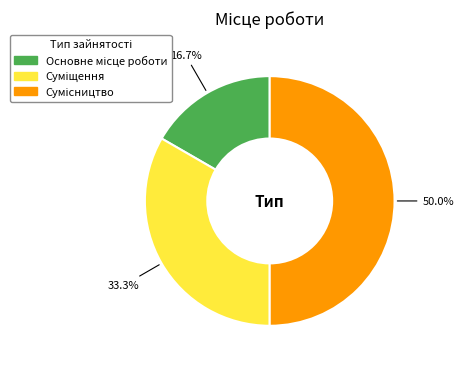

Is it true that Основне місце роботи is 17% of the pie?

True